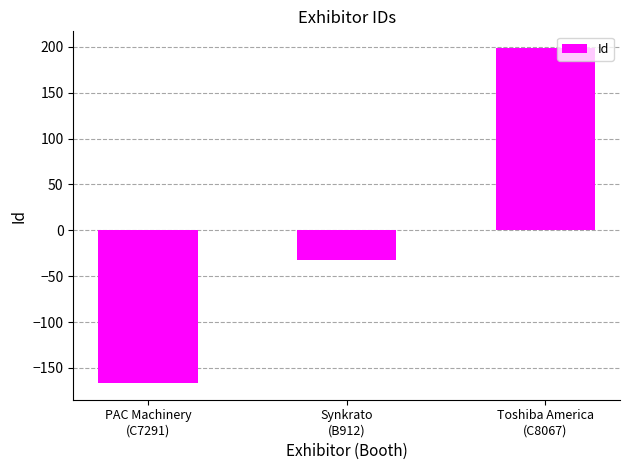

What is the value of the 1st bar from the left?

-166.3